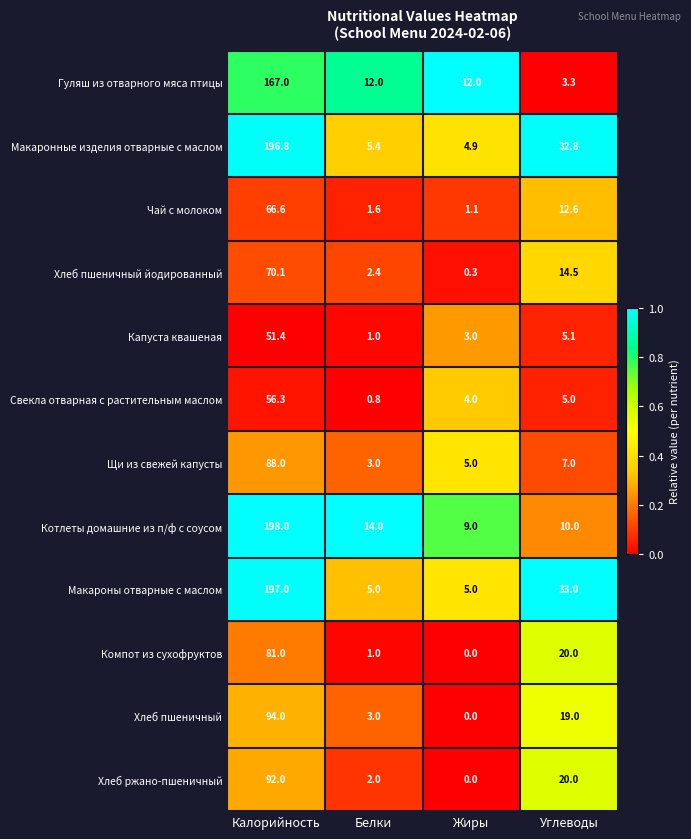

What is the difference between the second highest and minimum values in the Чай с молоком series?

11.5